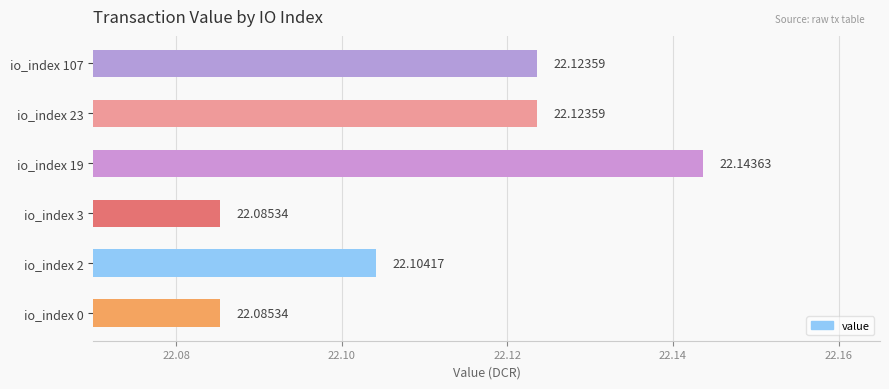

What is the smallest value displayed?

22.1